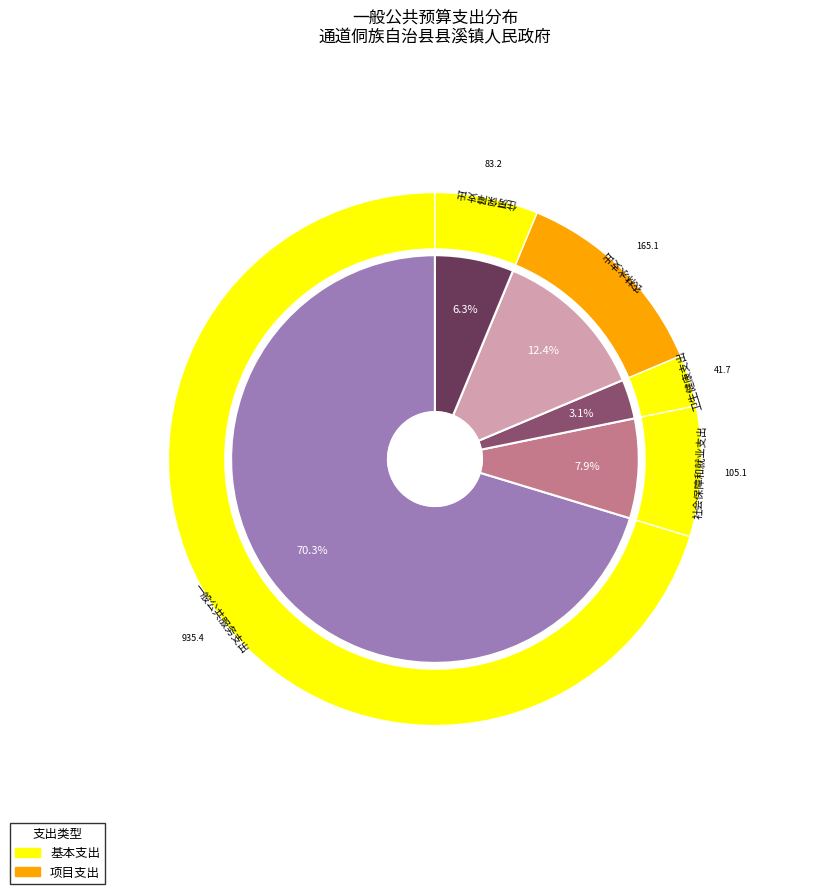

Does 一般公共服务支出 represent more than half of the total?

Yes